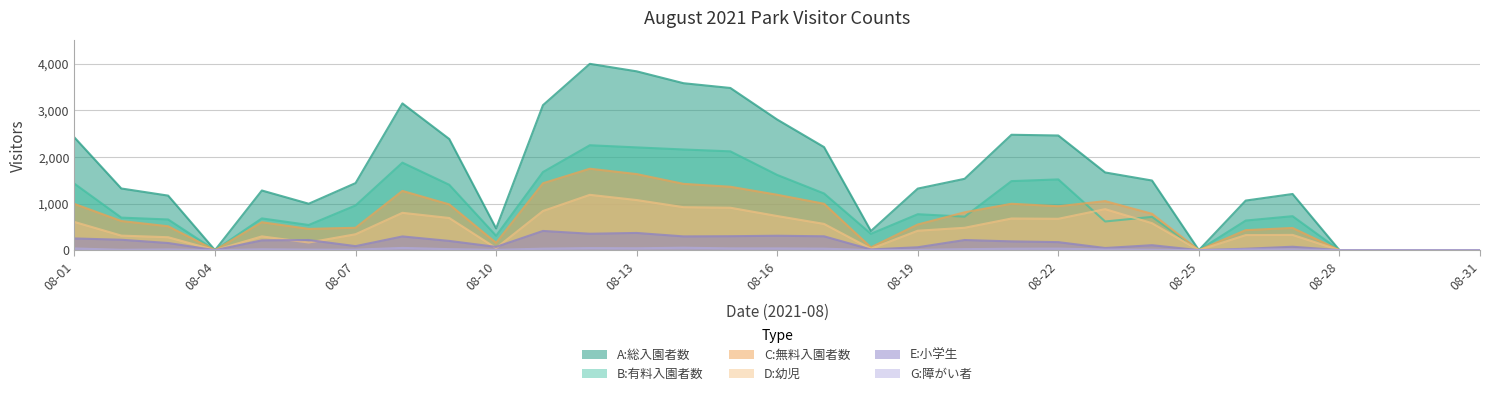

The B:有料入園者数 series shows 182 at 08-18. True or false?

False